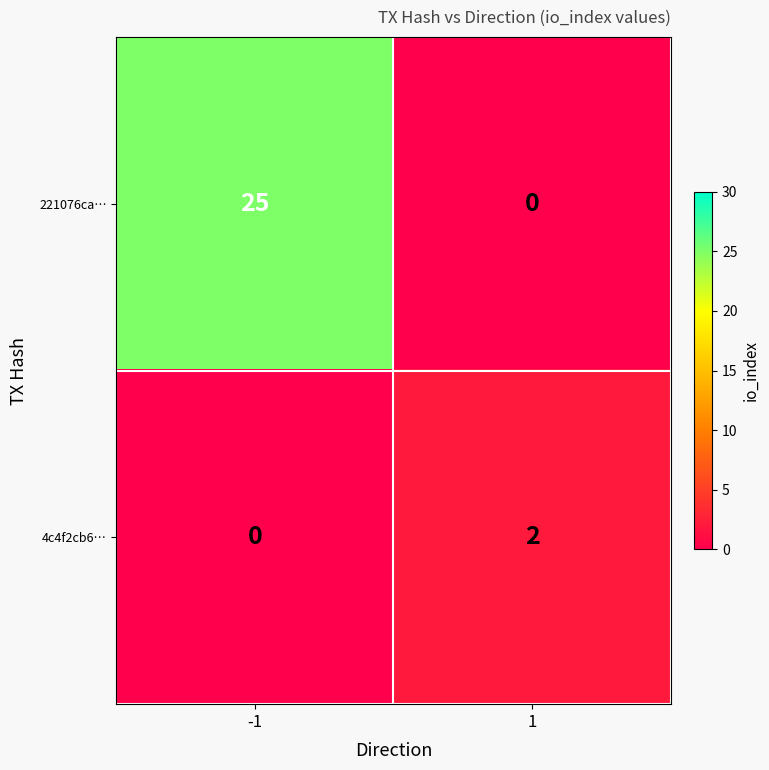

List the series in order of their peak value, lowest first.

4c4f2cb6…, 221076ca…